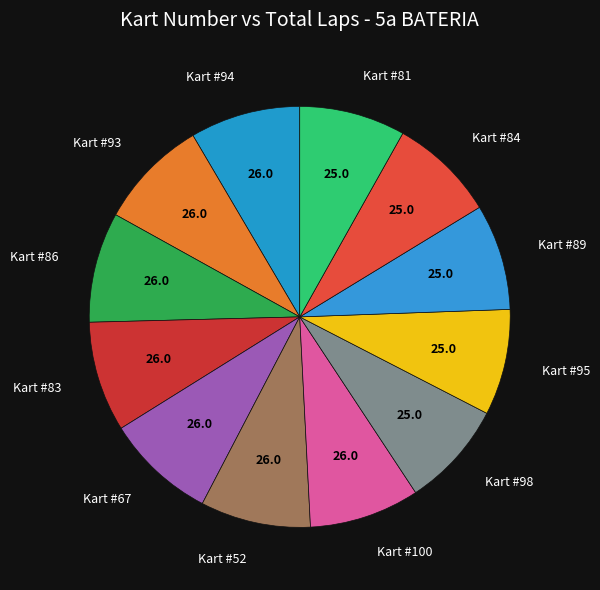

Does Kart #98 account for over 50% of the chart?

No